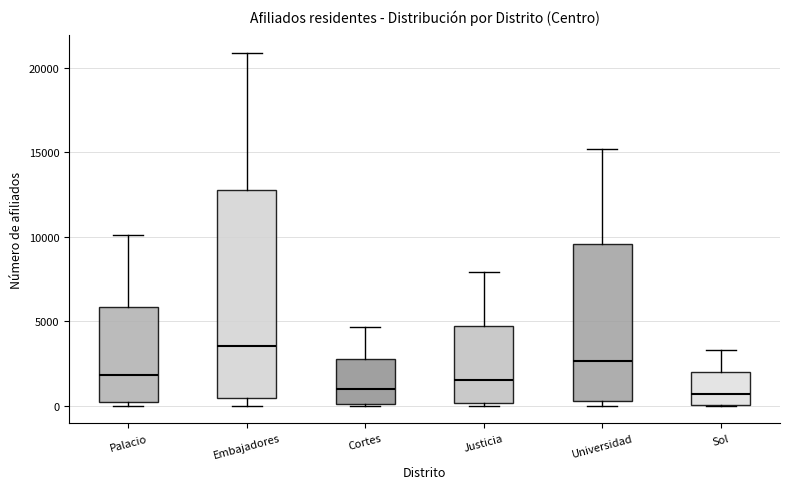

Reading left to right, transcribe this box plot: for each box, give where its median line is, the range the box spans, and where its two whiskers end, as read against the y-axis. The values are not printed on the chart, so give them approximately, as read against the axis.

Palacio: median 2000, box 0 to 6000, whiskers 0 (just below the box's lower edge) to 10000
Embajadores: median 3500, box 500 to 13000, whiskers 0 to 21000
Cortes: median 1000, box 0 to 3000, whiskers 0 to 4500
Justicia: median 1500, box 0 to 4500, whiskers 0 to 8000
Universidad: median 2500, box 500 to 9500, whiskers 0 to 15000
Sol: median 500, box 0 to 2000, whiskers 0 to 3500